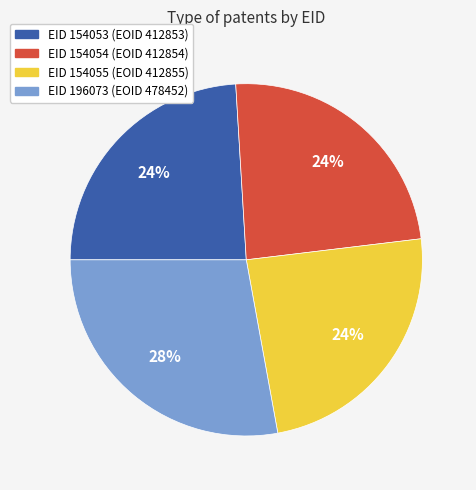

To the nearest percent, what is the average slice percentage?

25%